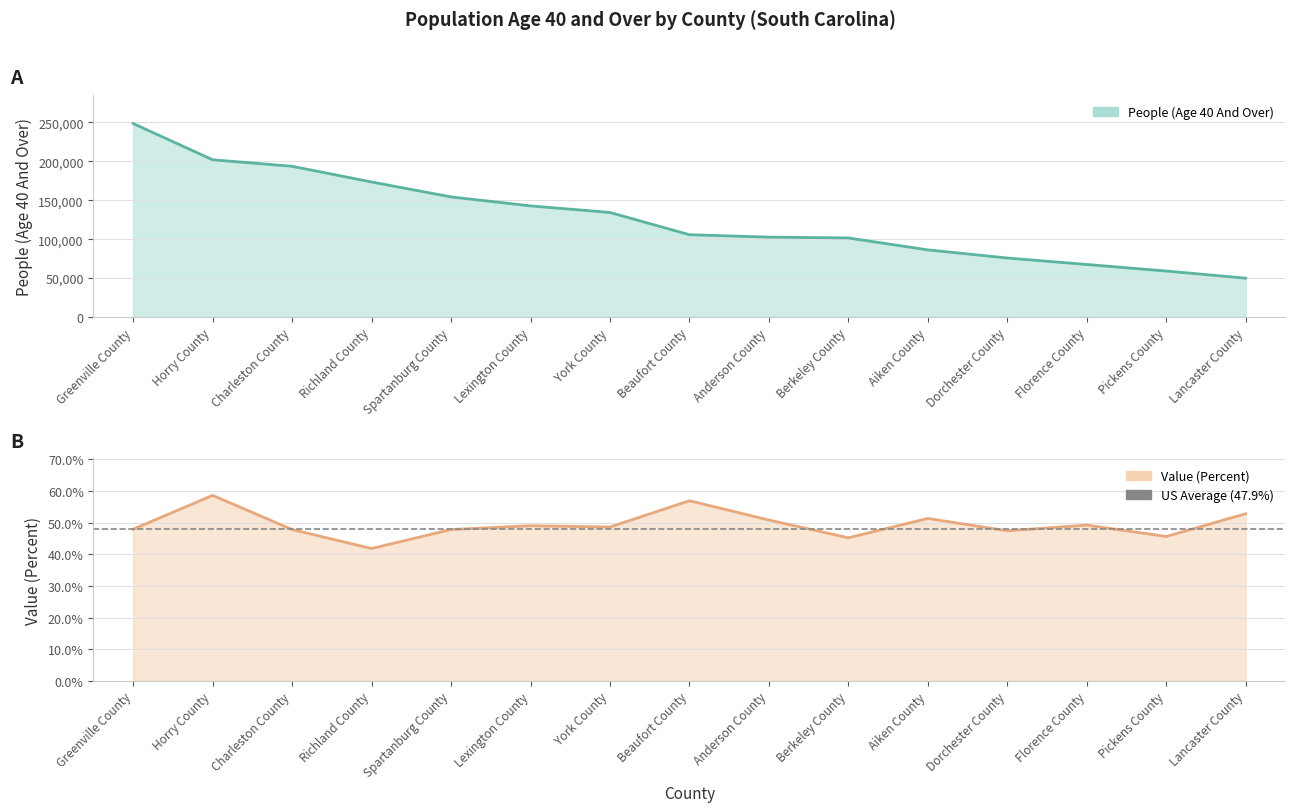

True or false: Value (Percent) and People (Age 40 And Over) cross at least once.

False